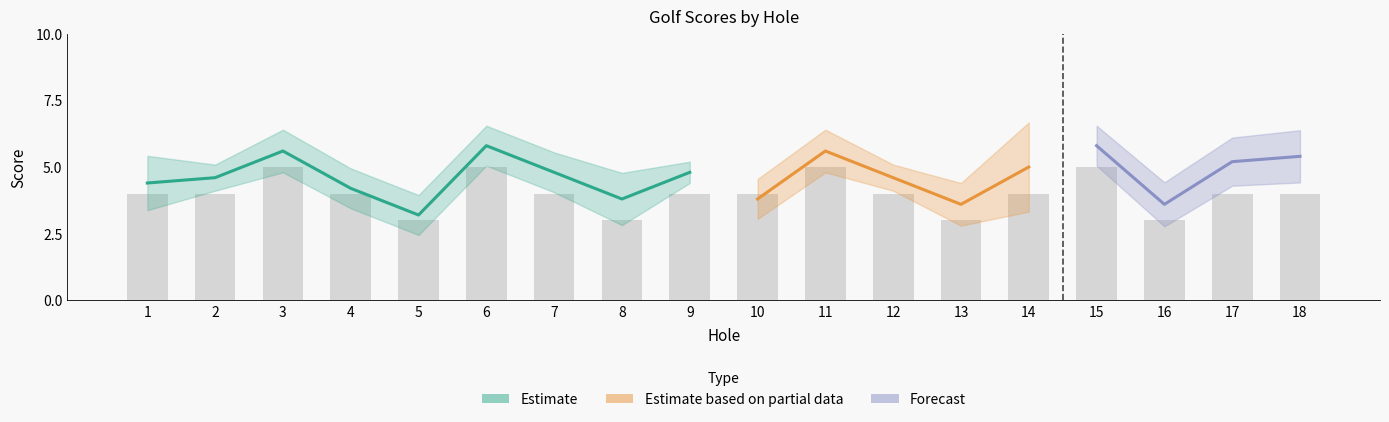

Which category has the lowest value across all series?

5